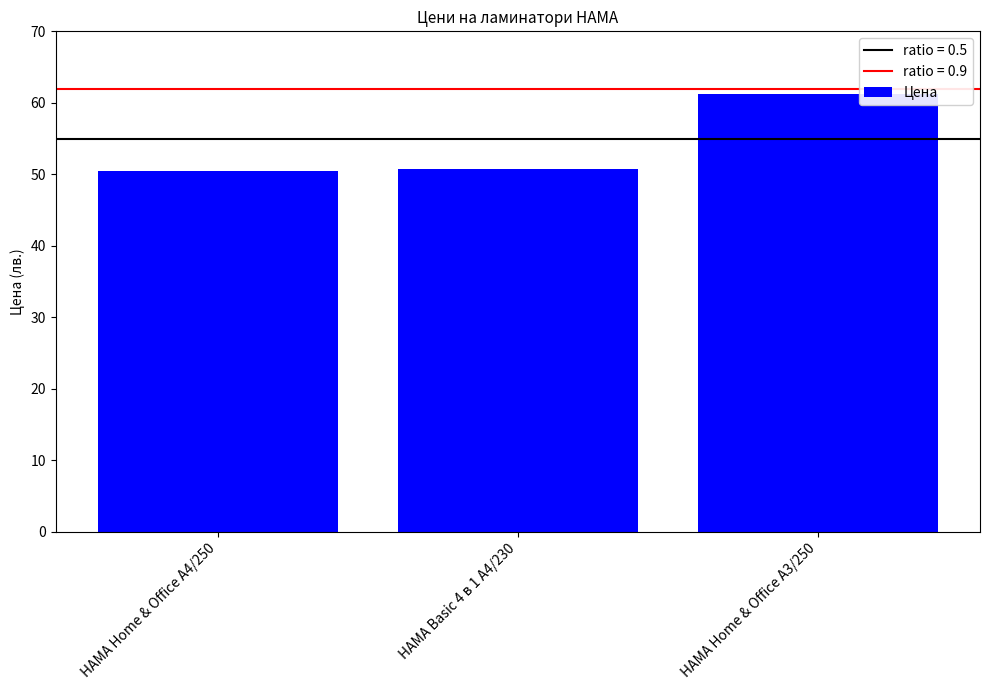

What is the change in value from HAMA Home & Office A4/250 to HAMA Home & Office A3/250?

+10.8